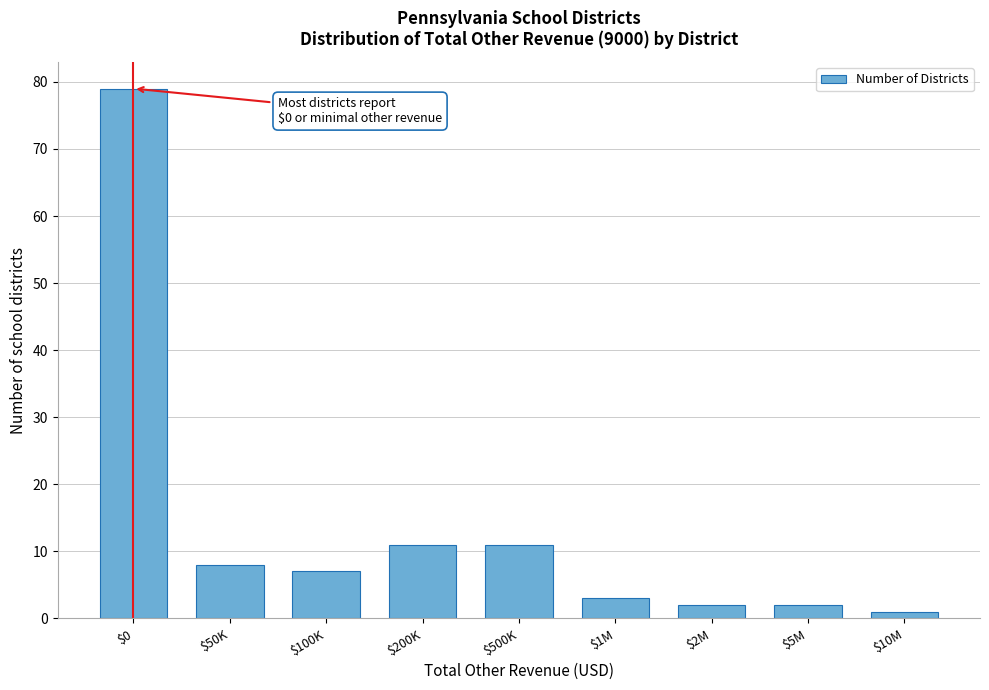

Reading left to right, what are all the values shown in this chart?

79	8	7	11	11	3	2	2	1